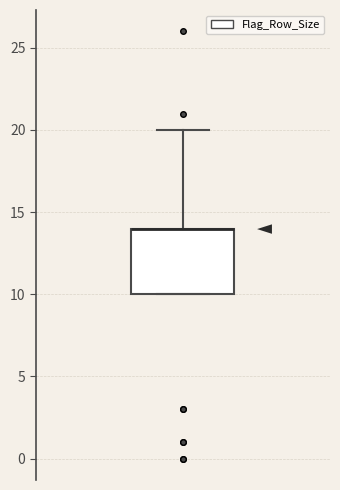

Transcribe this box plot: give where the median line is, the range the box spans, and where the two whiskers end, as read against the y-axis. The values are not printed on the chart, so give them approximately, as read against the axis.

median 14 (drawn on the box's upper edge), box 10 to 14, whiskers 10 to 20